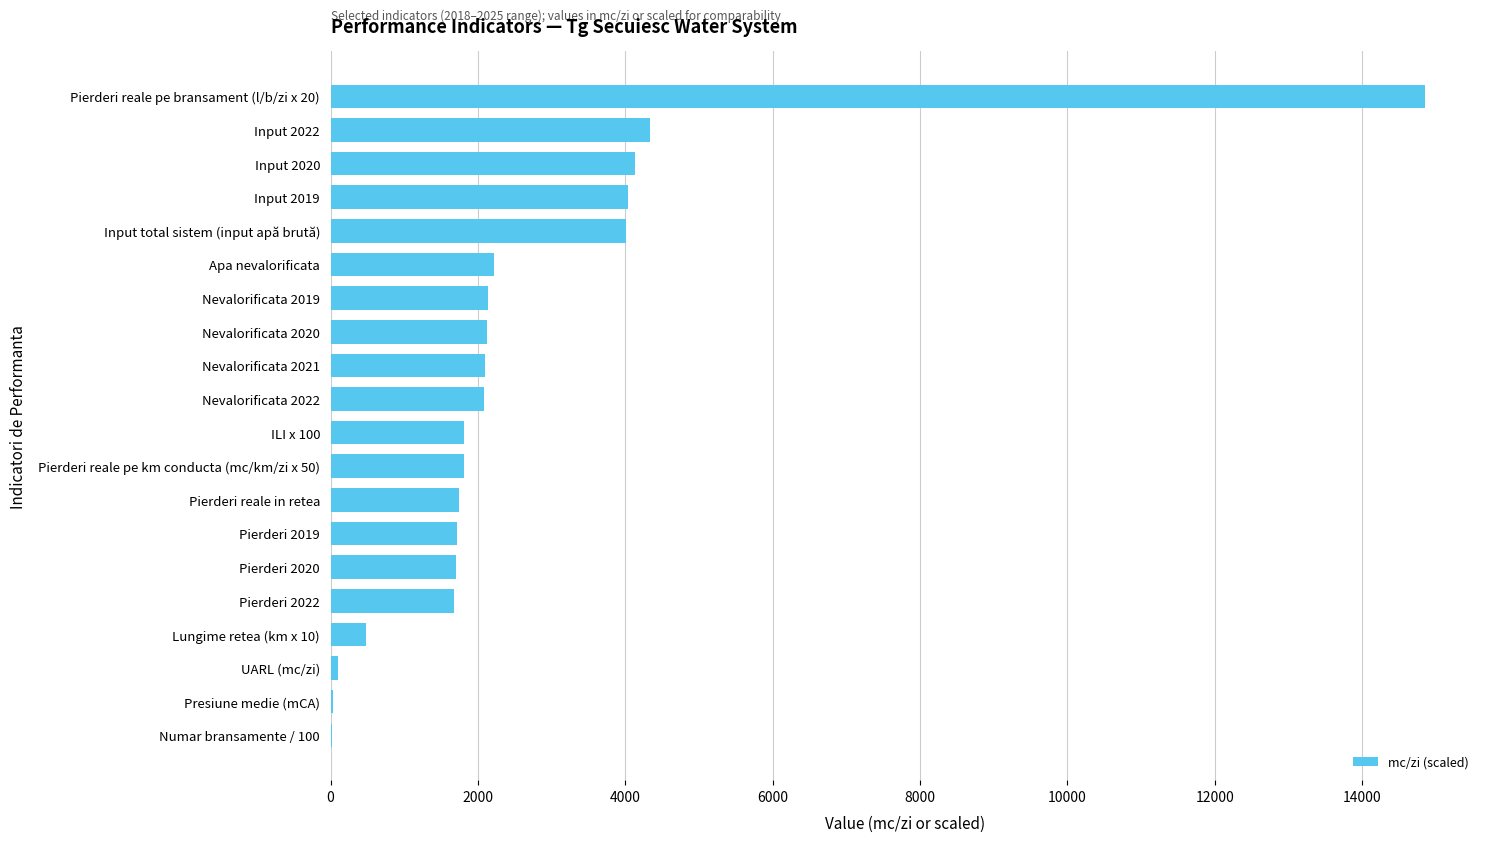

Is it true that the value at Nevalorificata 2020 is 907.9?

False